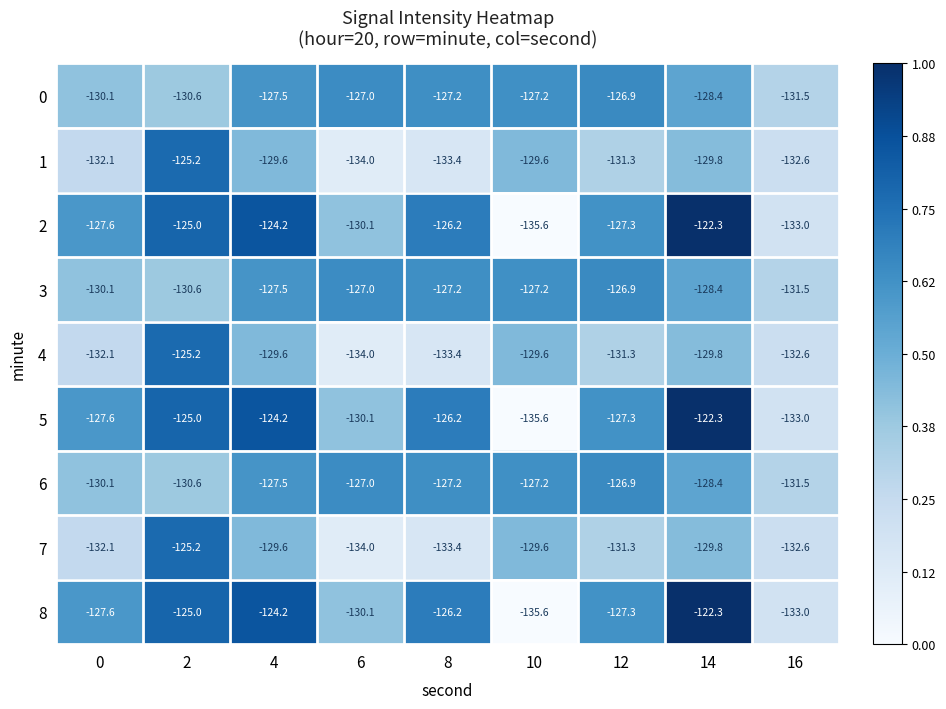

What is the total value across all series at 6?

-1173.3